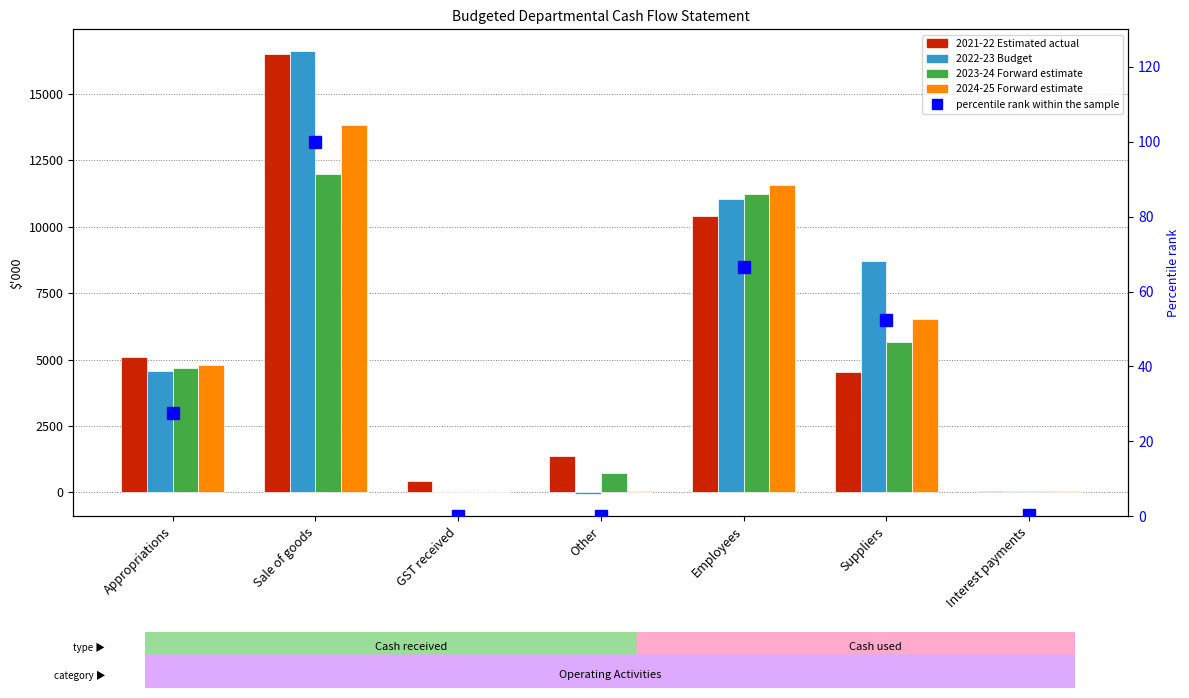

Count the number of data series in this chart.

5